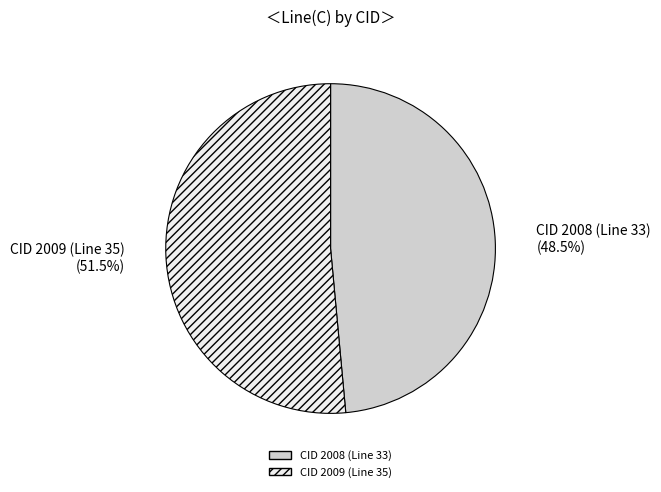

Which slice represents more than half of the pie?

CID 2009 (Line 35)